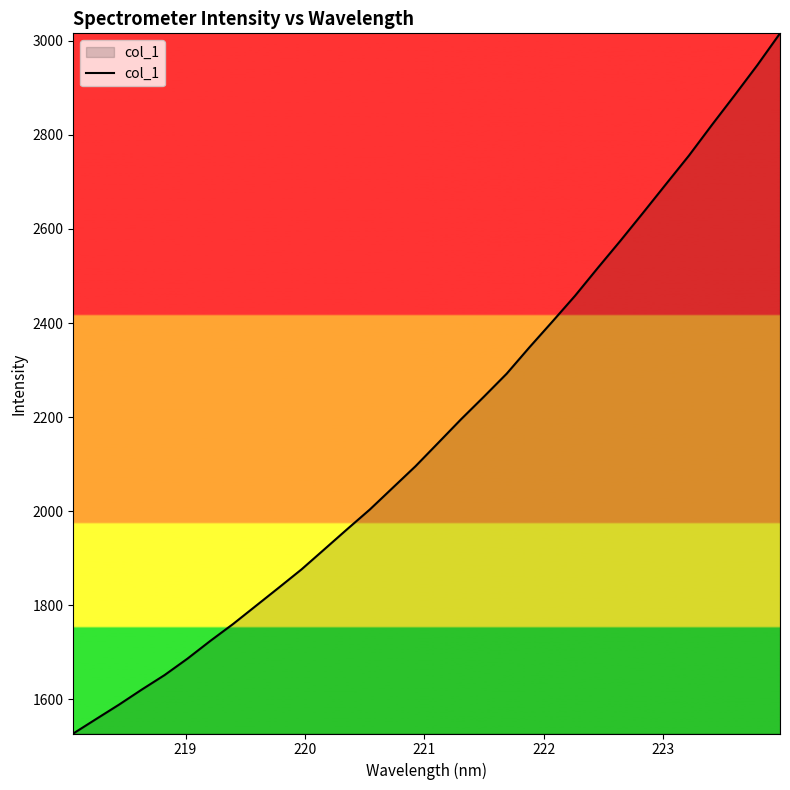

Does the chart display data point markers on the line(s)?

No